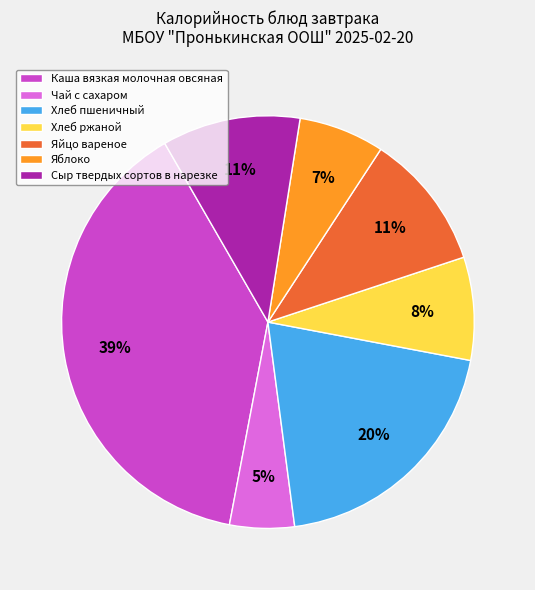

Which has a higher value, Чай с сахаром or Сыр твердых сортов в нарезке?

Сыр твердых сортов в нарезке